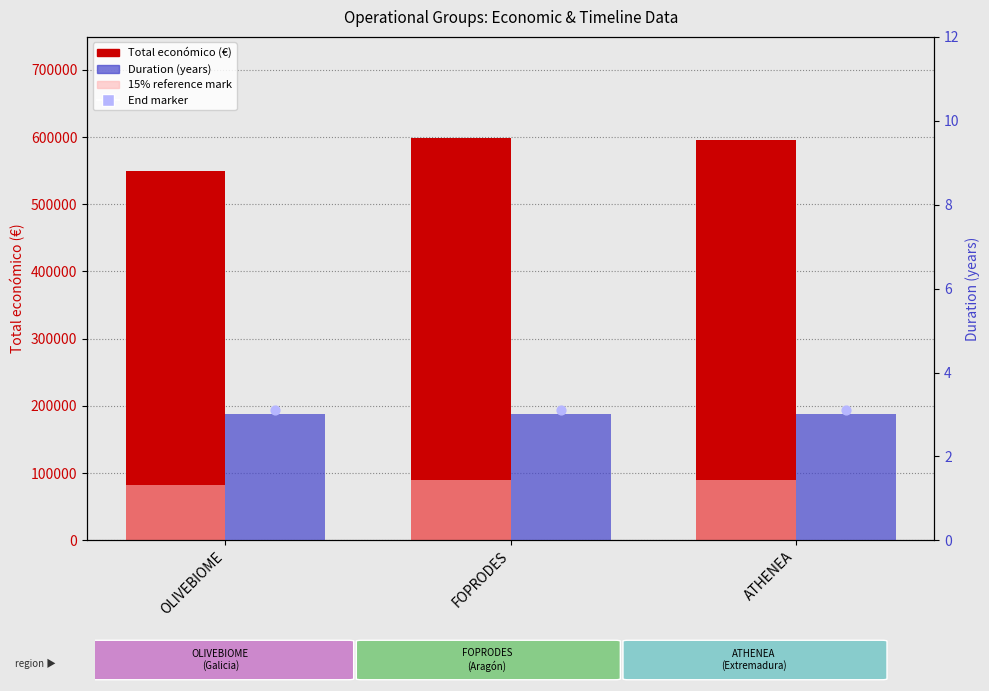

What are all the series names shown in the legend?

Total económico (€), 15% reference mark, Duration (years), End marker